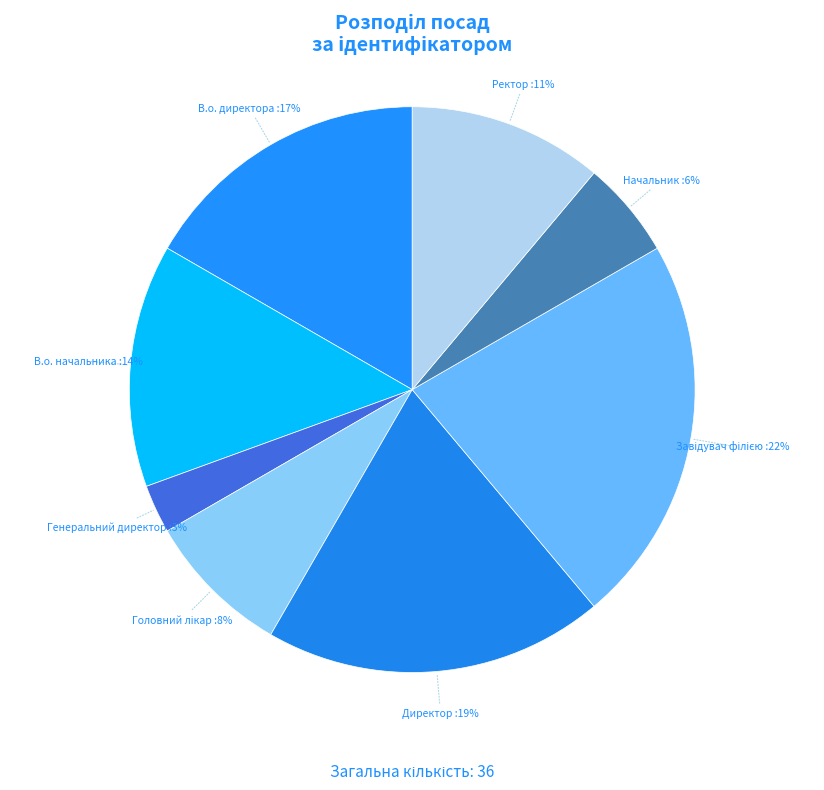

Count the number of slices in the pie.

8